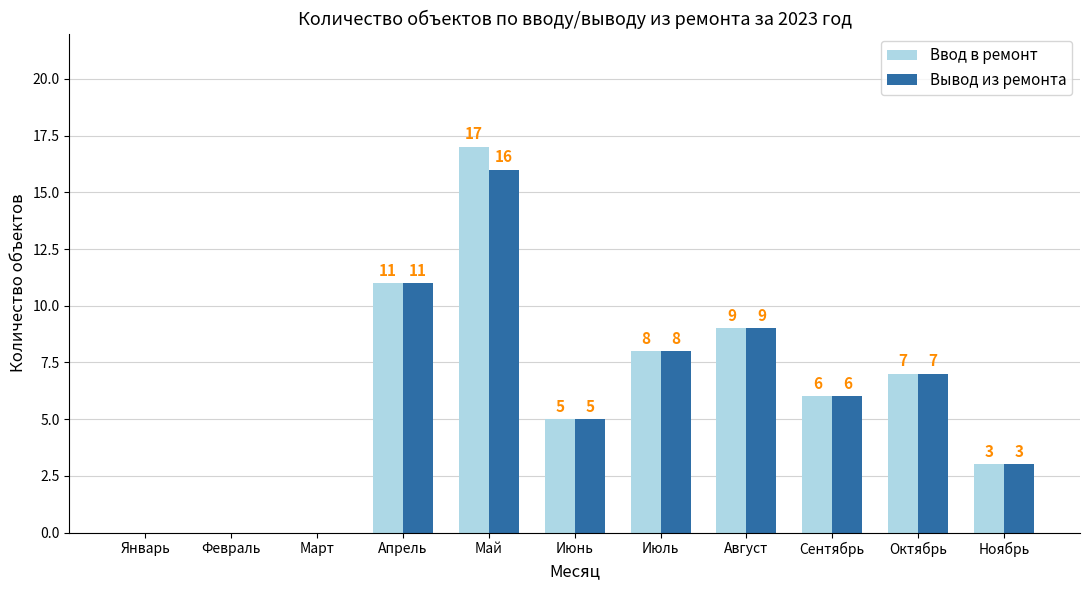

Where does the Ввод в ремонт series first go above 6?

Апрель